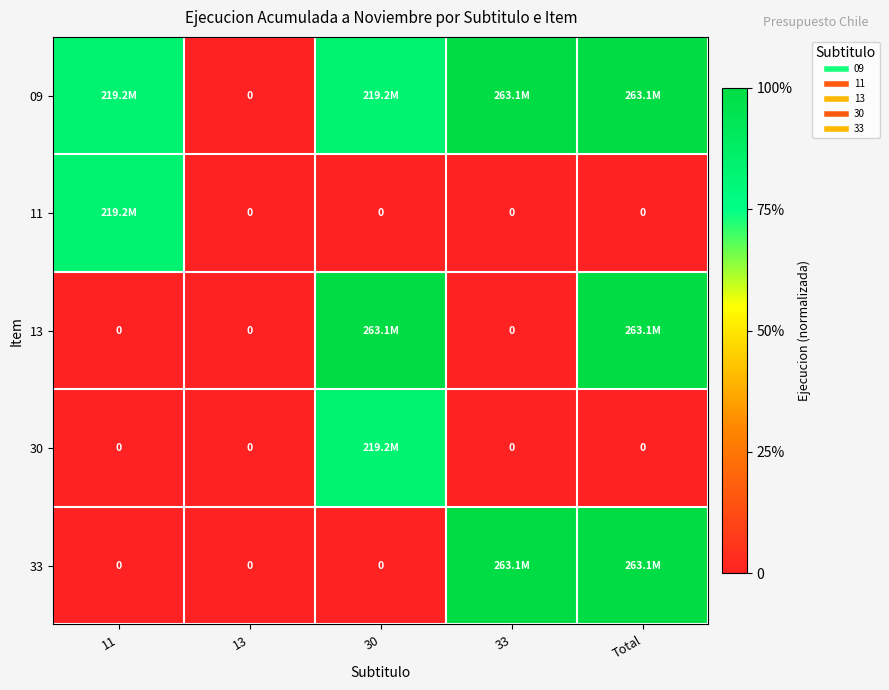

The 13 series shows 1.6 at 30. True or false?

False